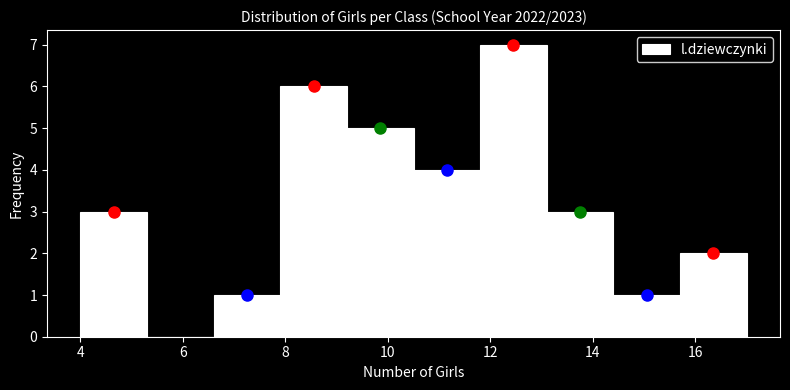

What is the height of the bar covering 10.5 to 11.8 on the x-axis? Neither the bar edges nor the heights are printed on the chart, so give them approximately, as read against the axes.

4